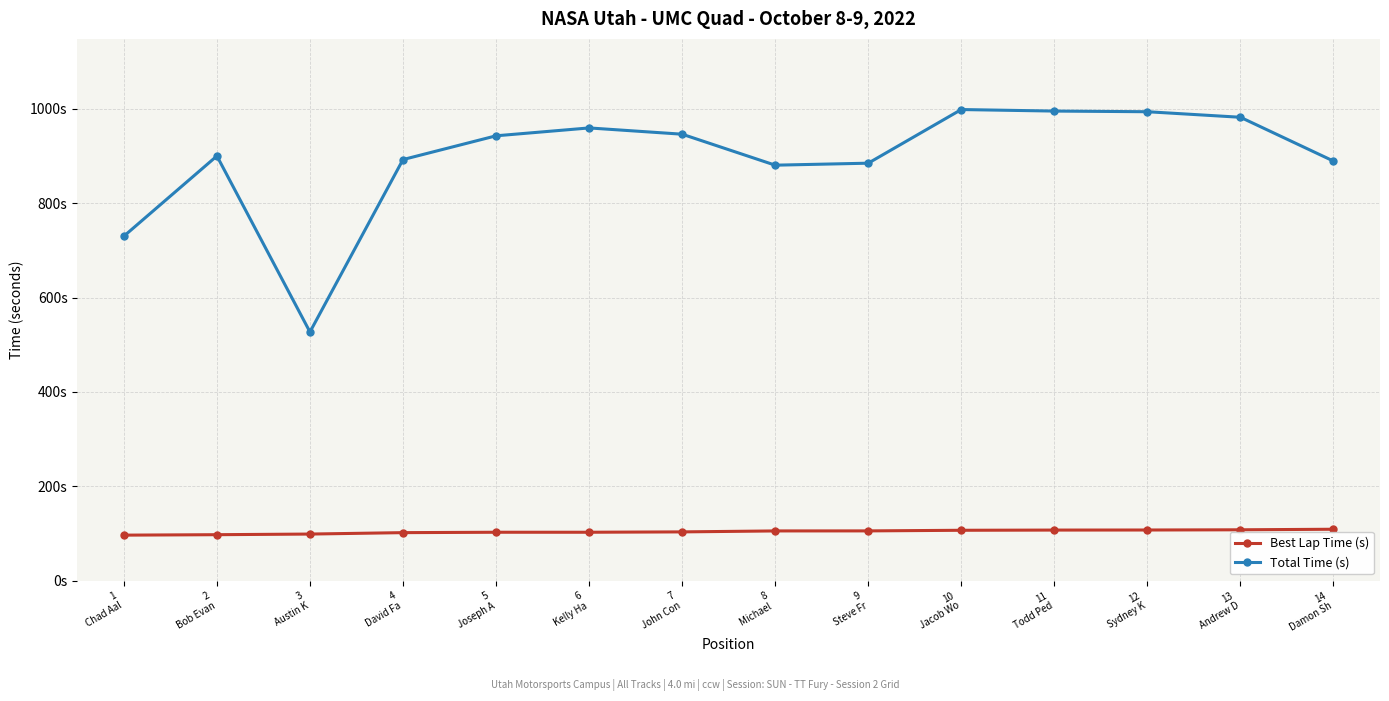

Is this an area chart (filled region under the line)?

No